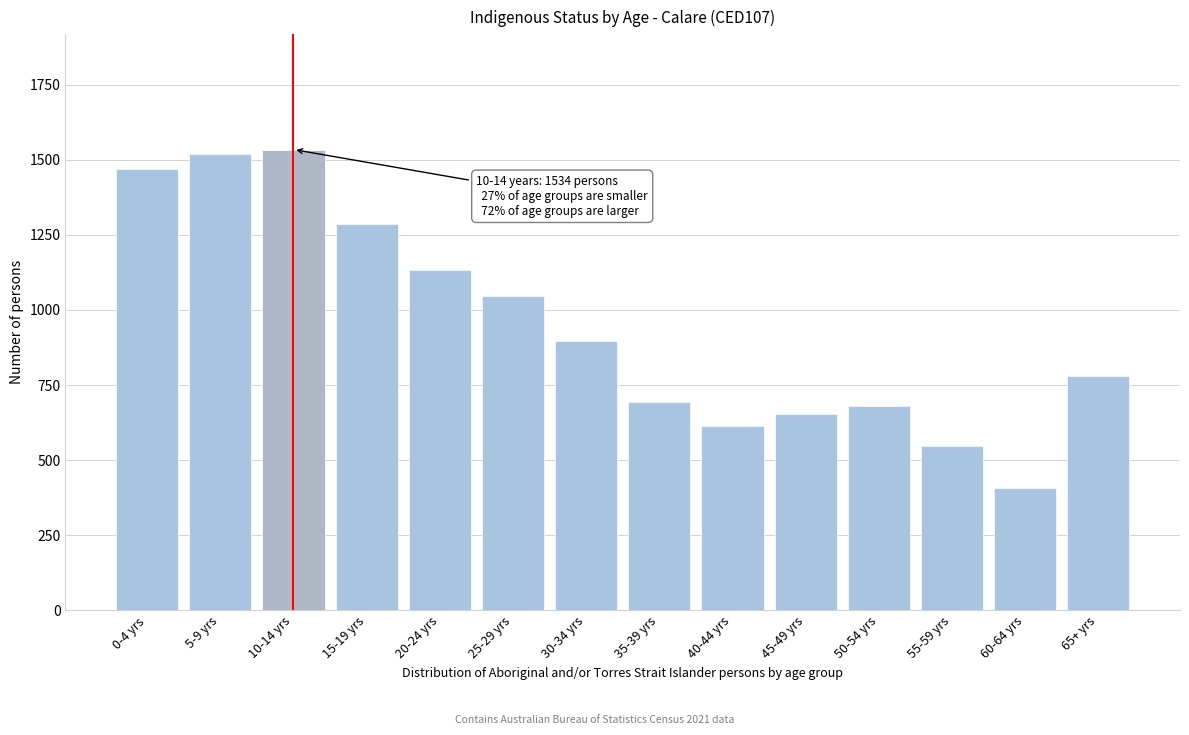

Reading left to right, what are all the values shown in this chart?

1470	1519	1534	1285	1134	1045	897	695	615	654	681	547	406	781